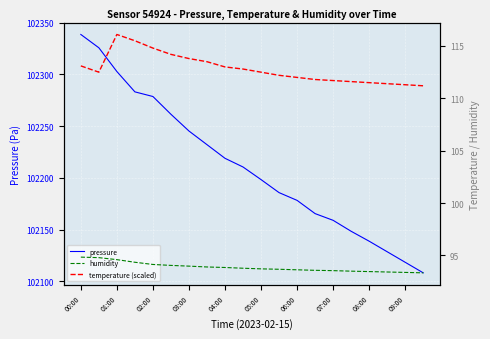

Is it true that pressure equals 102138.7 at 08:00?

True